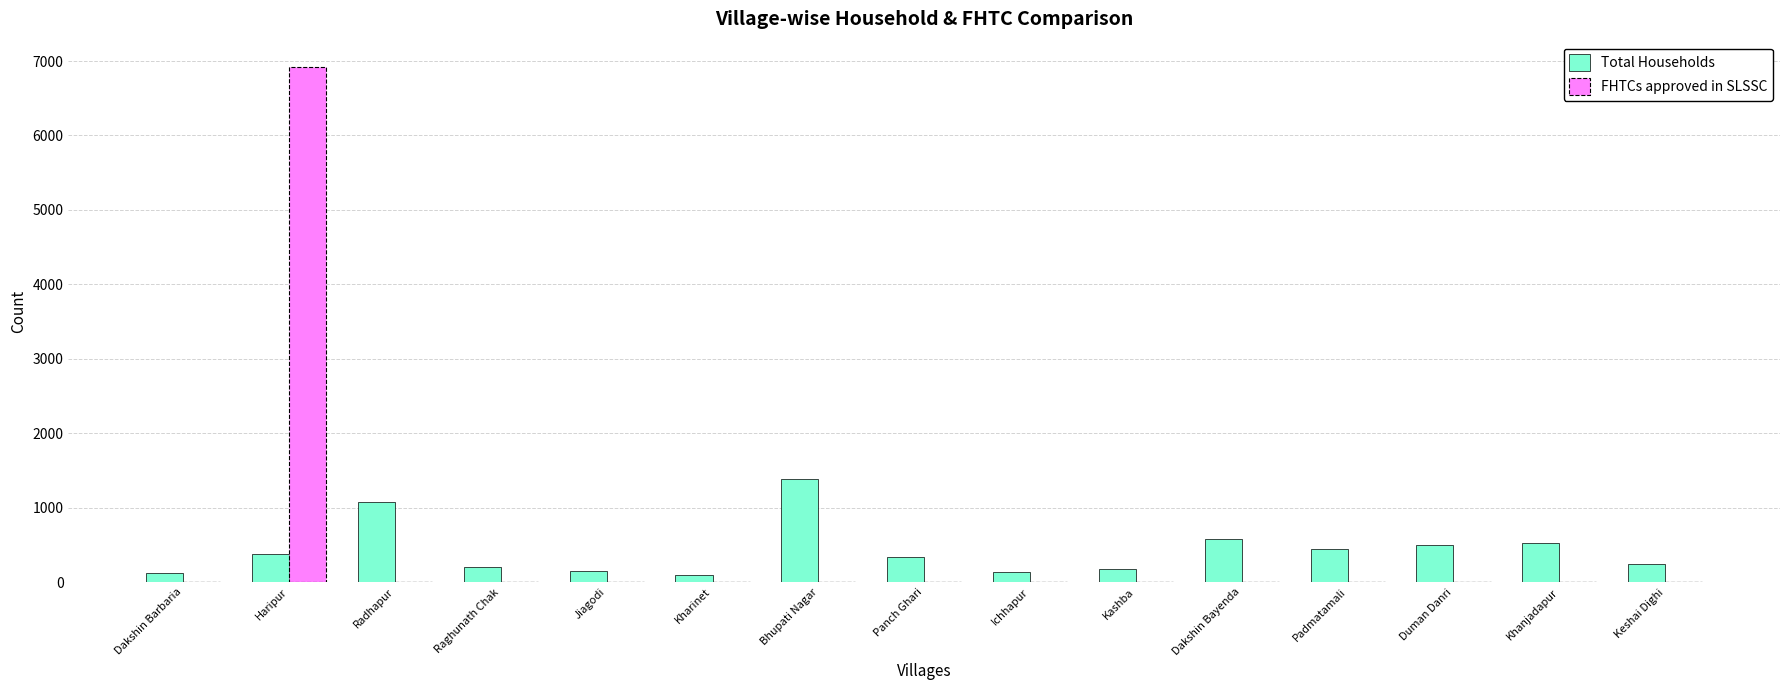

Which series changed the most between Bhupati Nagar and Ichhapur?

Total Households